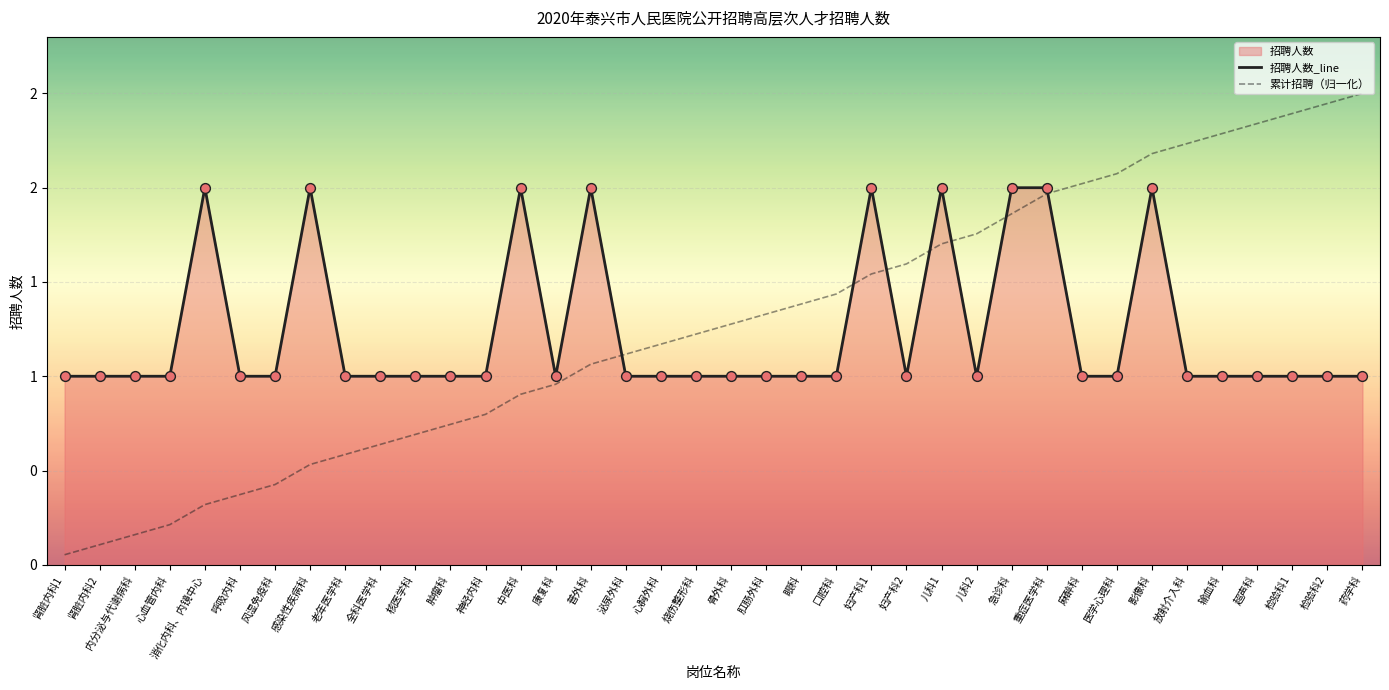

Is the value of 招聘人数_line at 检验科2 greater than the value of 累计招聘（归一化） at 肛肠外科?

No